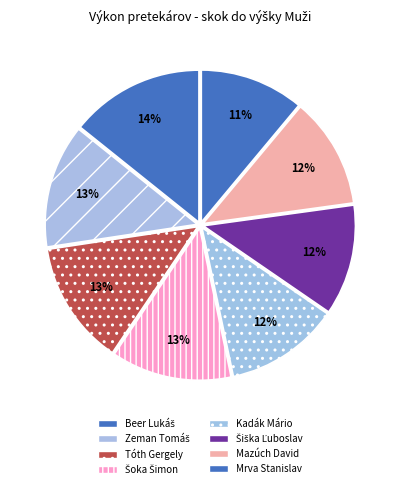

What is the smallest slice in the pie chart?

Mrva Stanislav